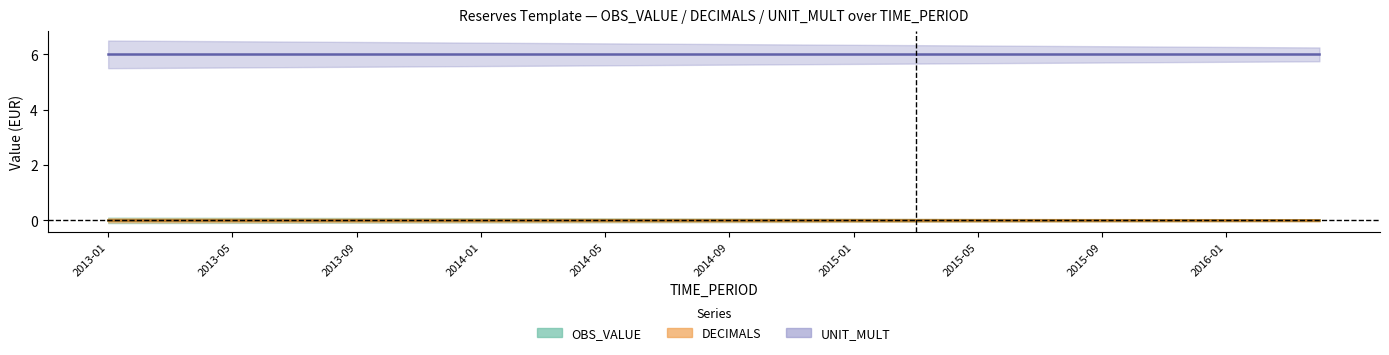

At which category is the sum across all series the highest?

2013-01